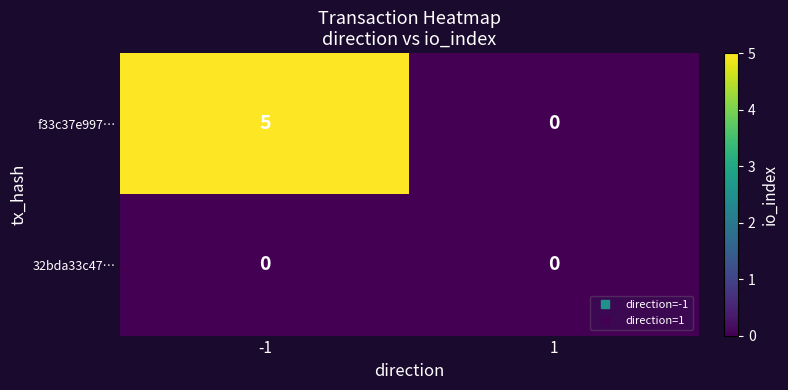

What is the difference between the maximum and minimum values in the f33c37e997… series?

5